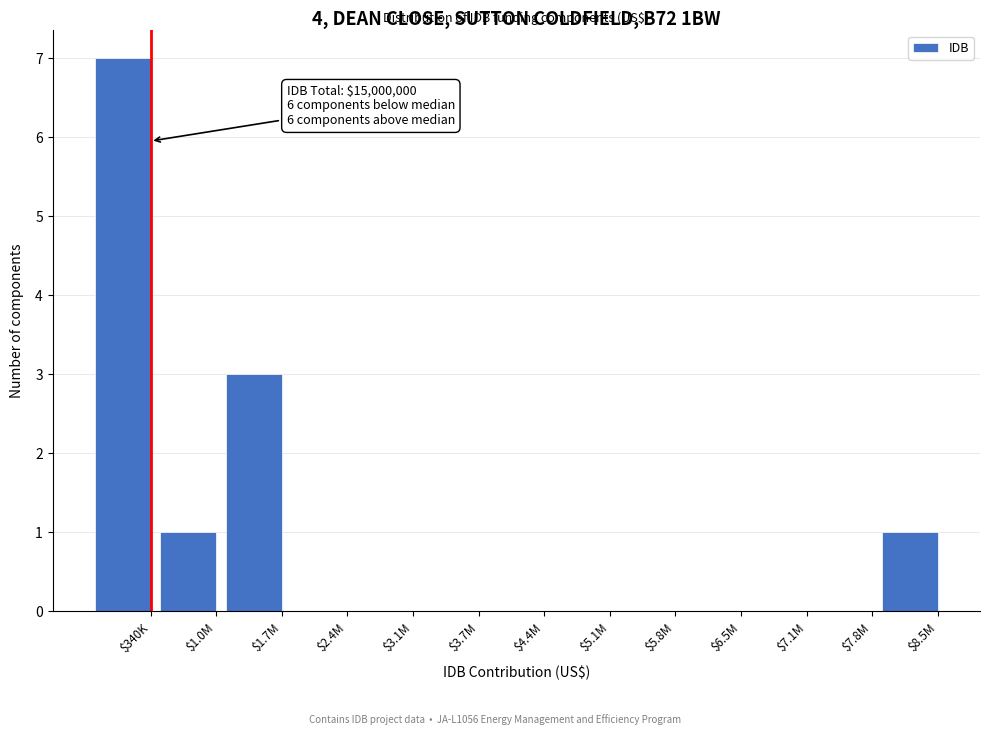

The value at $6.5M is -4. True or false?

False